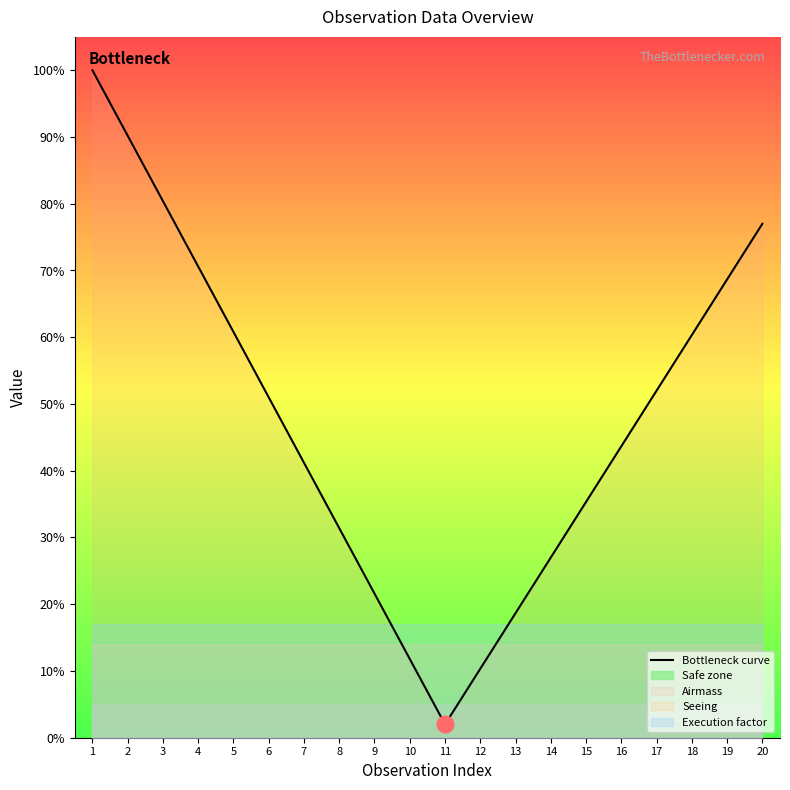

What is the value of the 17th point from the left?

52.0